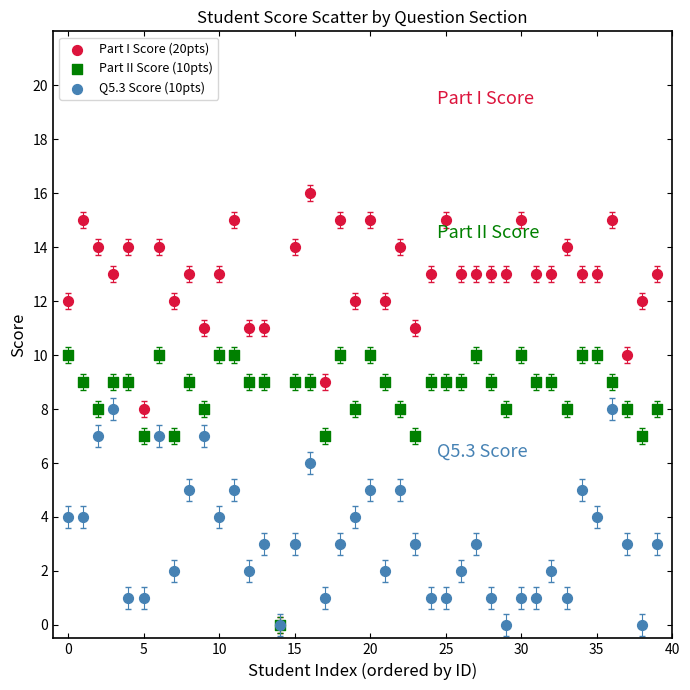

Which series reaches the maximum Y coordinate?

Part I Score (20pts)